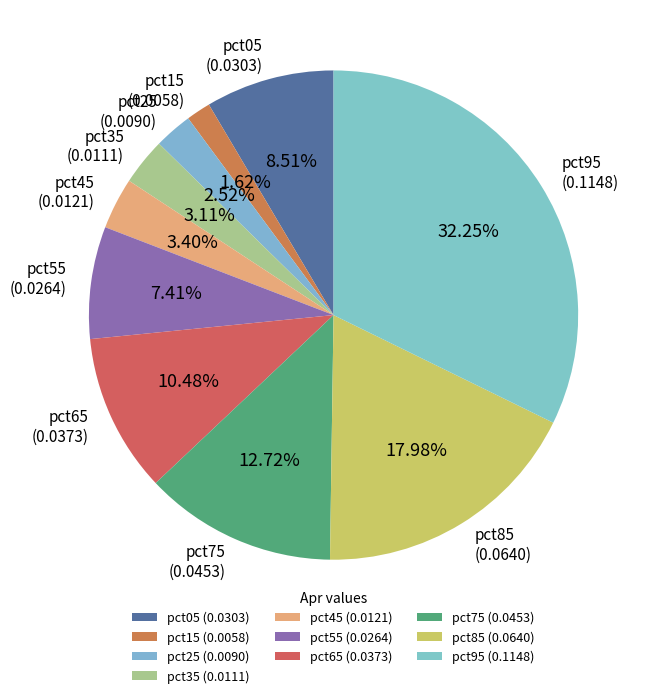

True or false: pct25 accounts for 3% of the total.

True